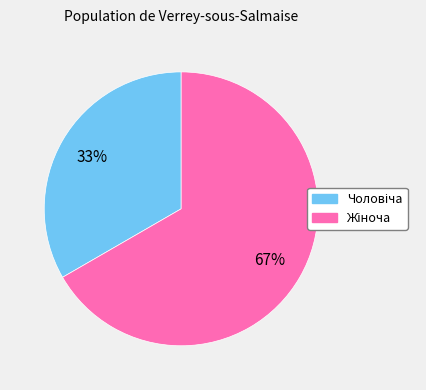

Is there a majority slice in this chart?

Yes